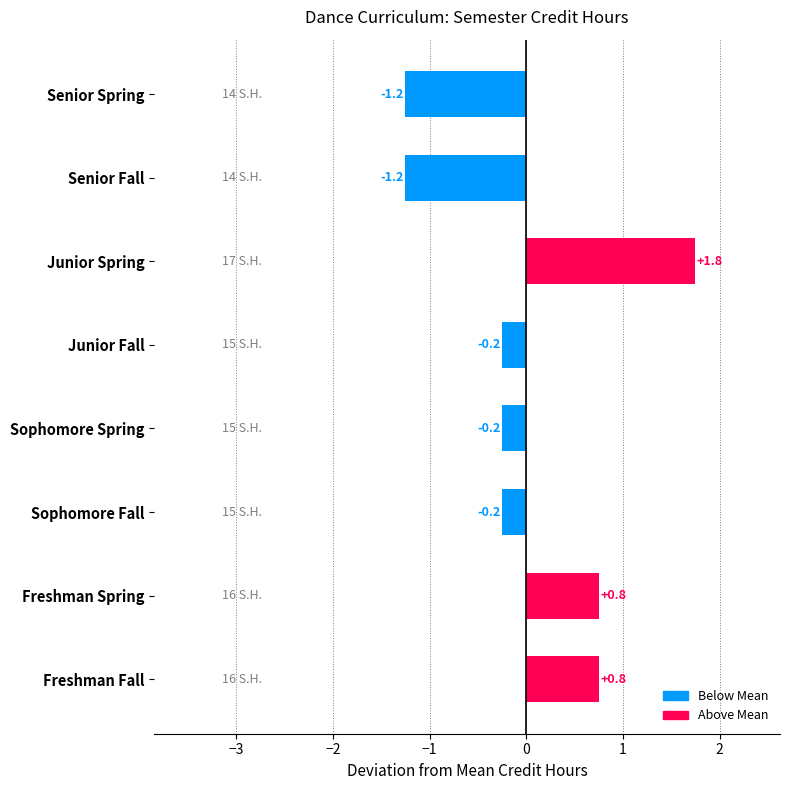

Read the value at Senior Spring.

-1.2